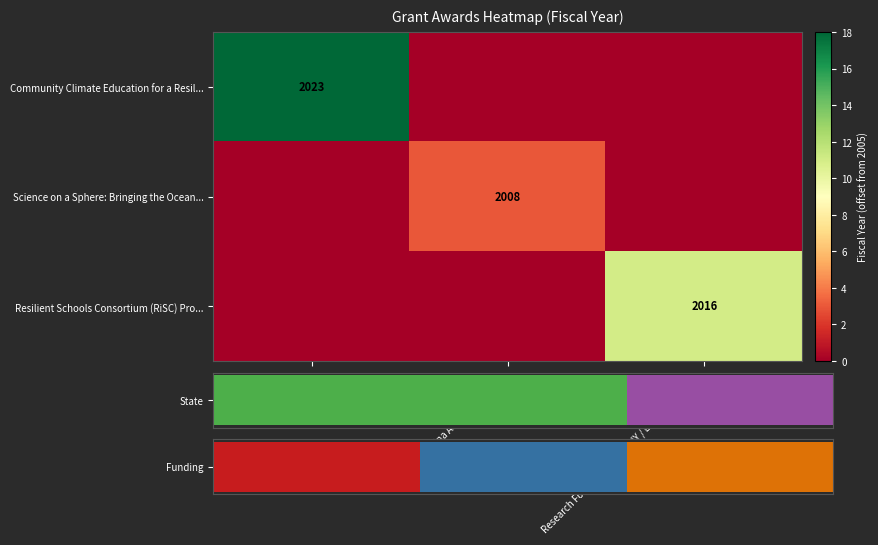

True or false: Science on a Sphere: Bringing the Ocean... has a value of 2008 at North Carolina Aquarium Society.

True